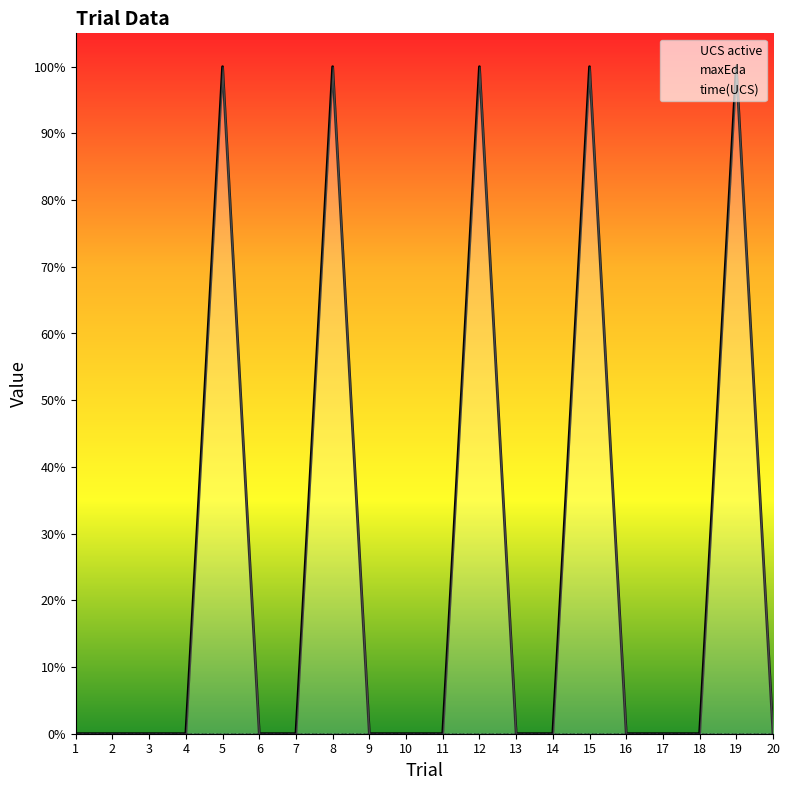

True or false: UCS active and time(UCS) cross at least once.

False